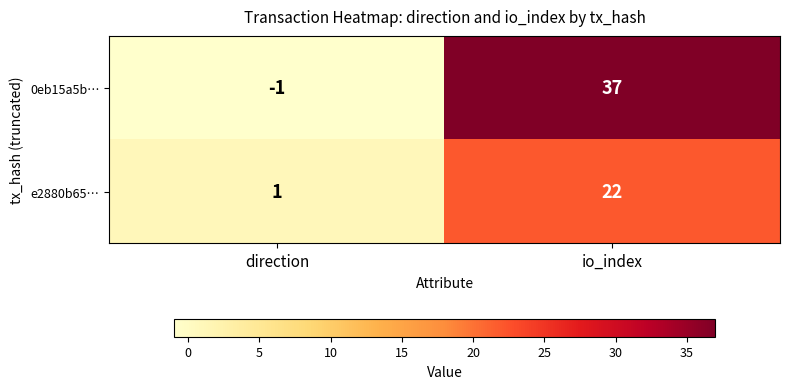

Reading left to right, list all the values displayed in this chart.

0eb15a5b…: -1	37
e2880b65…: 1	22